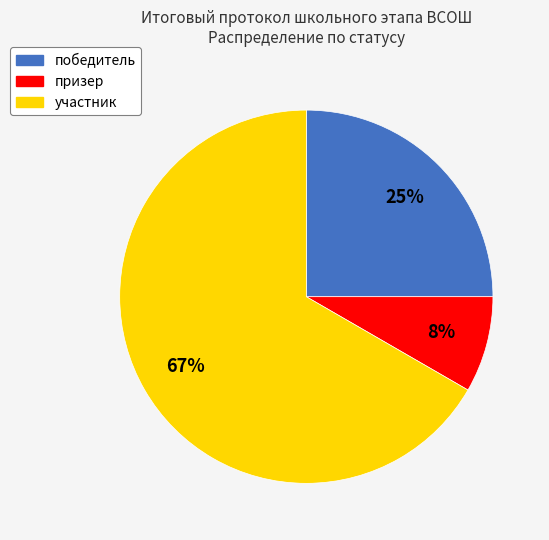

Which category has the smallest portion of the pie?

призер